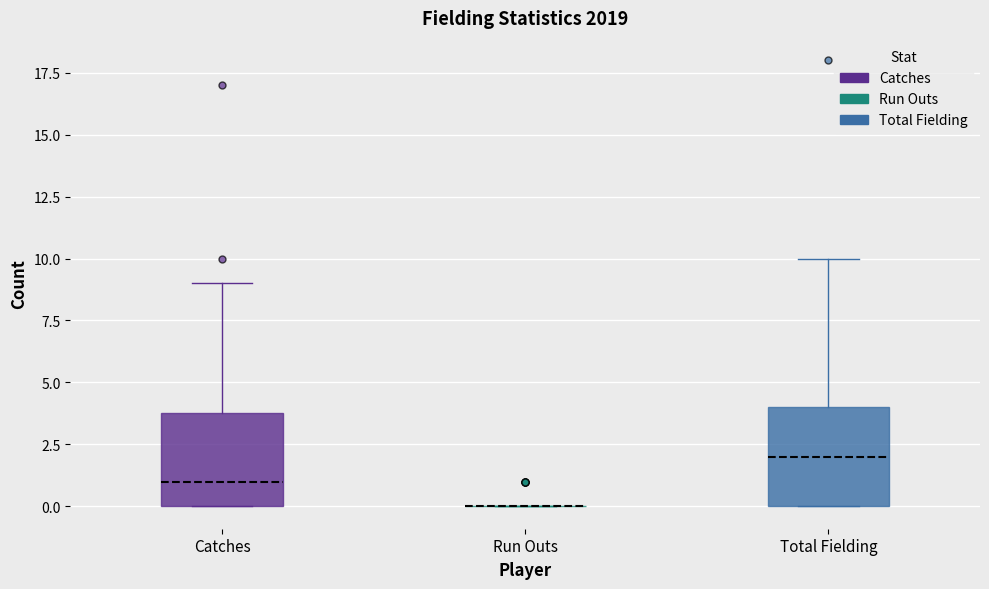

Reading left to right, read every box against the y-axis: the position of its median line, the range the box covers, and the ends of its whiskers. The values are not printed on the chart, so give them approximately, as read against the axis.

Catches: median 1, box 0 to 4, whiskers 0 to 9
Run Outs: box collapsed to a line at 0, whiskers 0 to 0
Total Fielding: median 2, box 0 to 4, whiskers 0 to 10